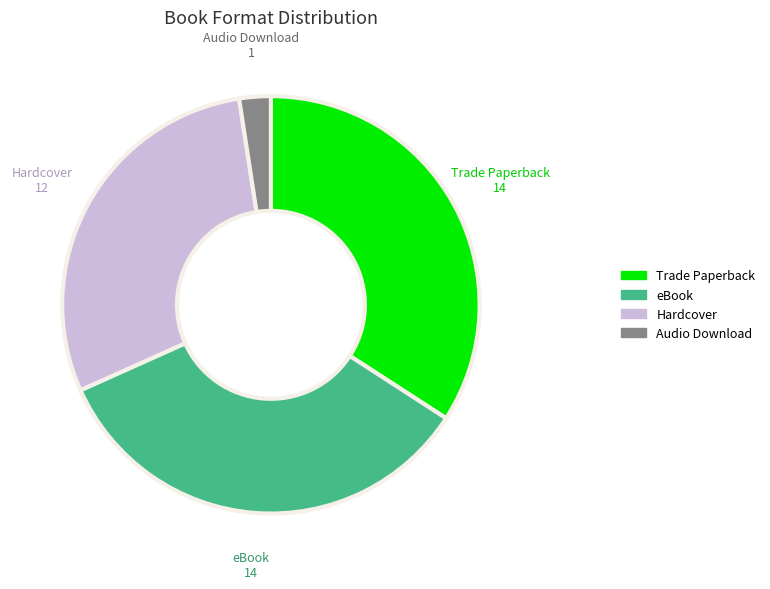

Does any single category account for the majority?

No